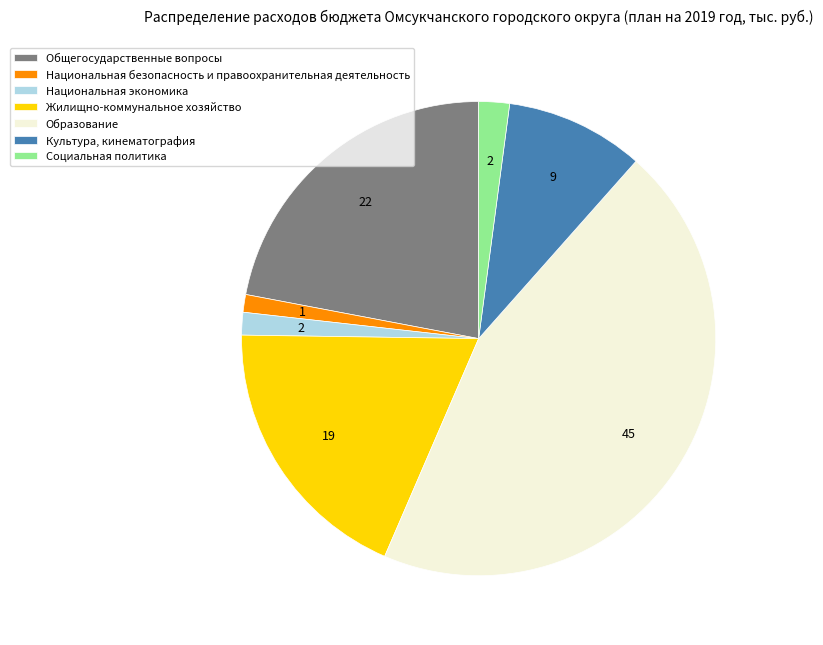

Combined, do Национальная экономика and Жилищно-коммунальное хозяйство account for over 50%?

No